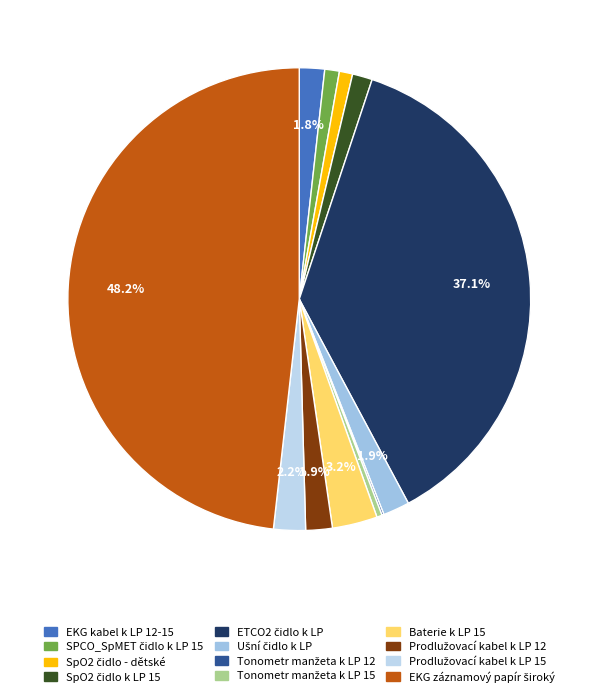

What is the total percentage of SpO2 čidlo k LP 15 and Tonometr manžeta k LP 12?

1.5%